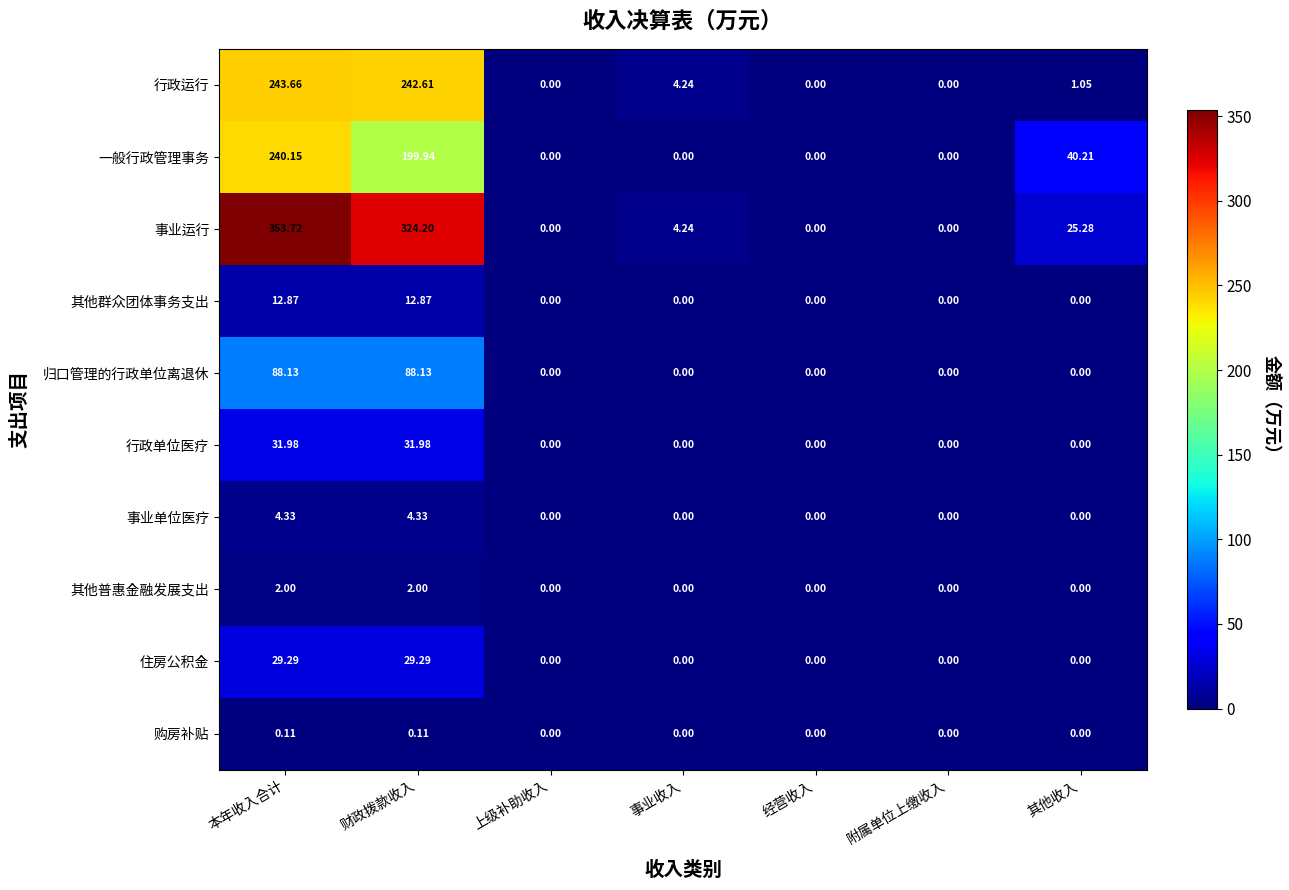

List the series in order of their peak value, lowest first.

购房补贴, 其他普惠金融发展支出, 事业单位医疗, 其他群众团体事务支出, 住房公积金, 行政单位医疗, 归口管理的行政单位离退休, 一般行政管理事务, 行政运行, 事业运行